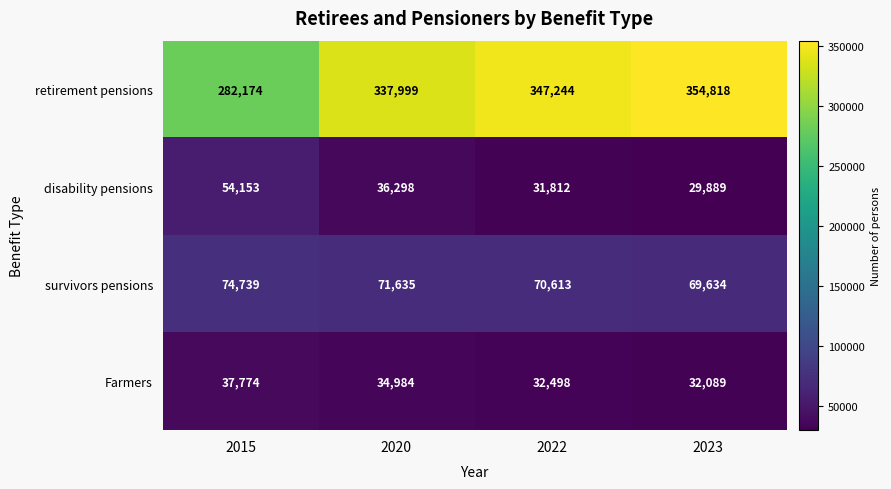

List the series in order of their peak value, lowest first.

Farmers, disability pensions, survivors pensions, retirement pensions